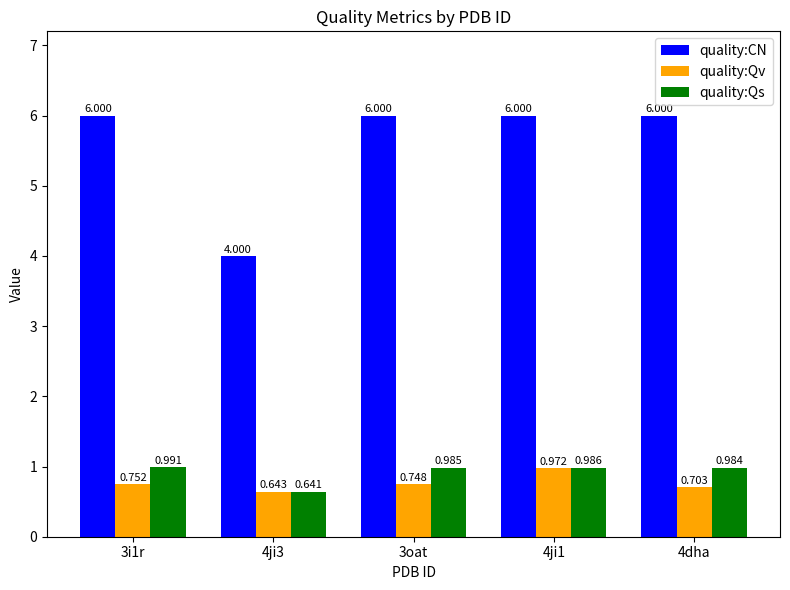

Which series has the largest range (max minus min)?

quality:CN